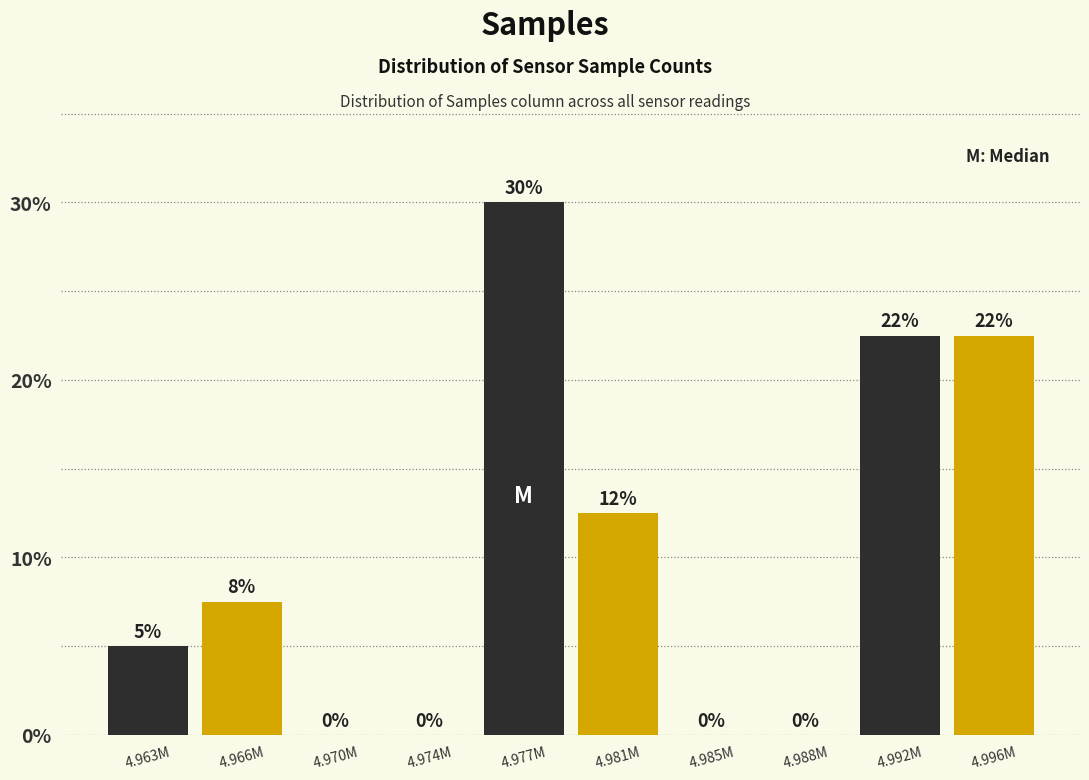

Where does the data first go above 7?

4.966M